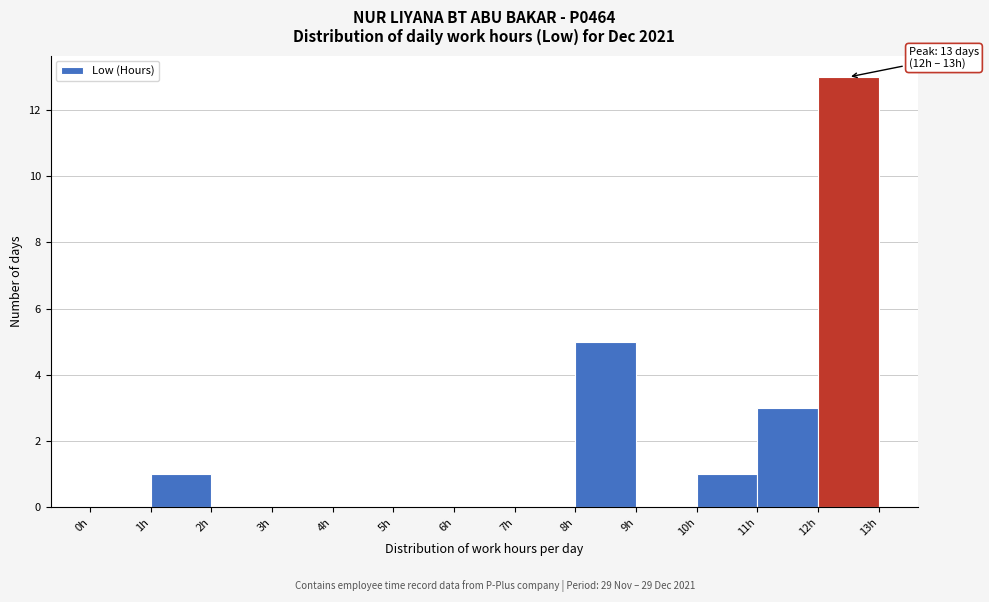

Over which range of the x-axis is the bar tallest?

12 to 13